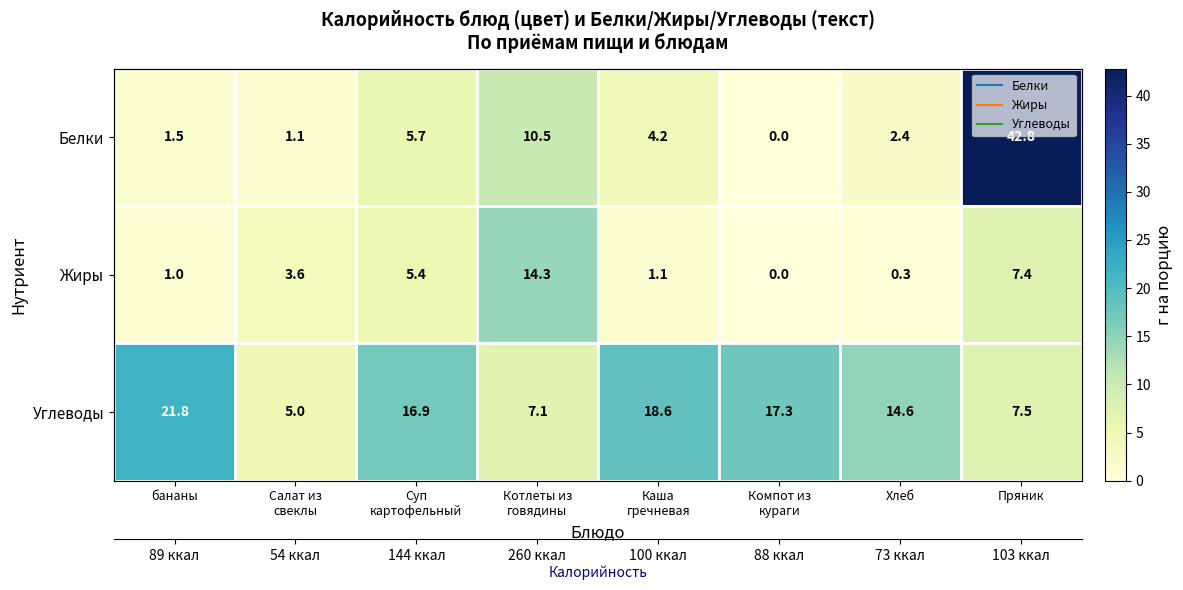

List the labels in order of Углеводы value, smallest first.

Салат из свеклы, Котлеты из говядины, Пряник, Хлеб, Суп картофельный, Компот из кураги, Каша гречневая, бананы